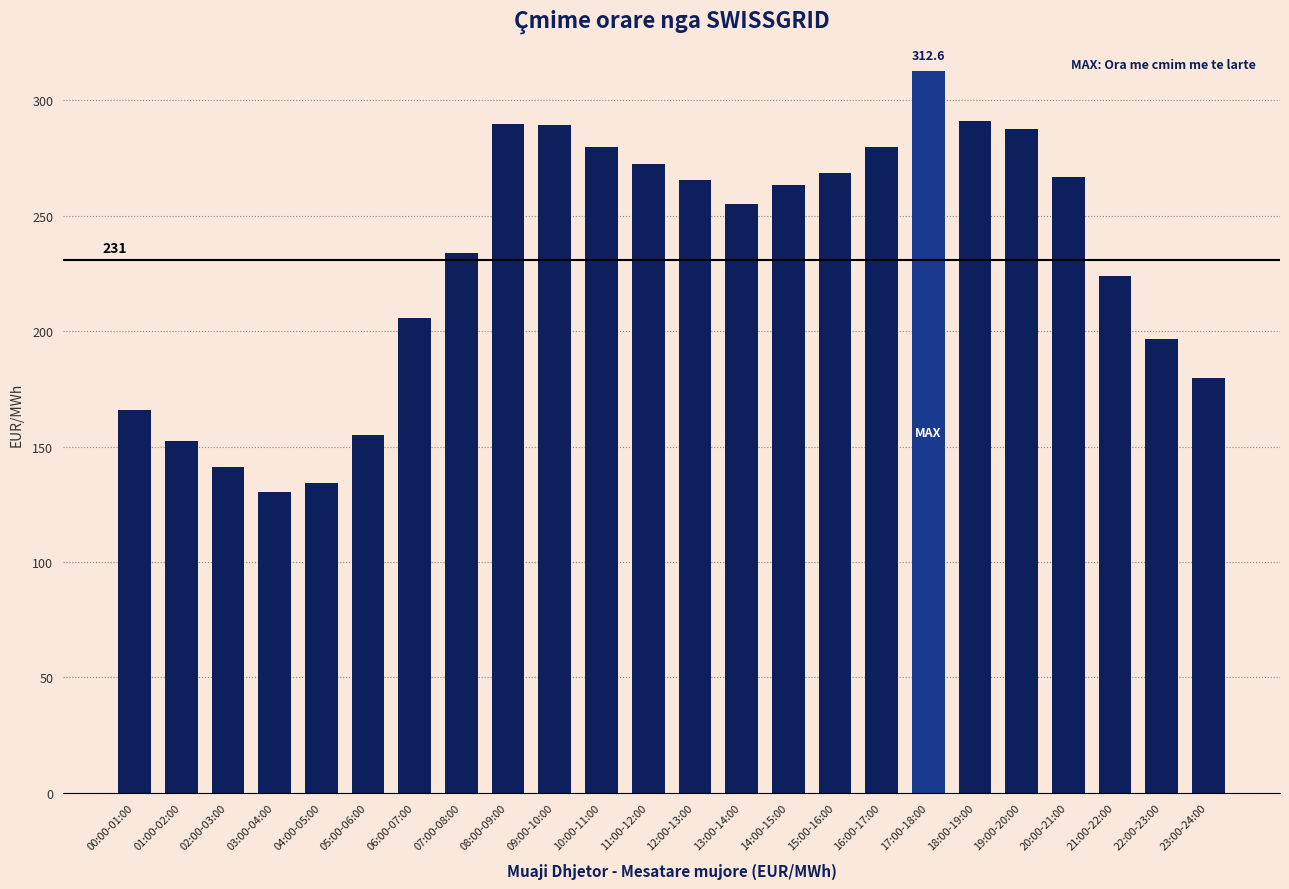

Between 03:00-04:00 and 06:00-07:00, which is larger?

06:00-07:00